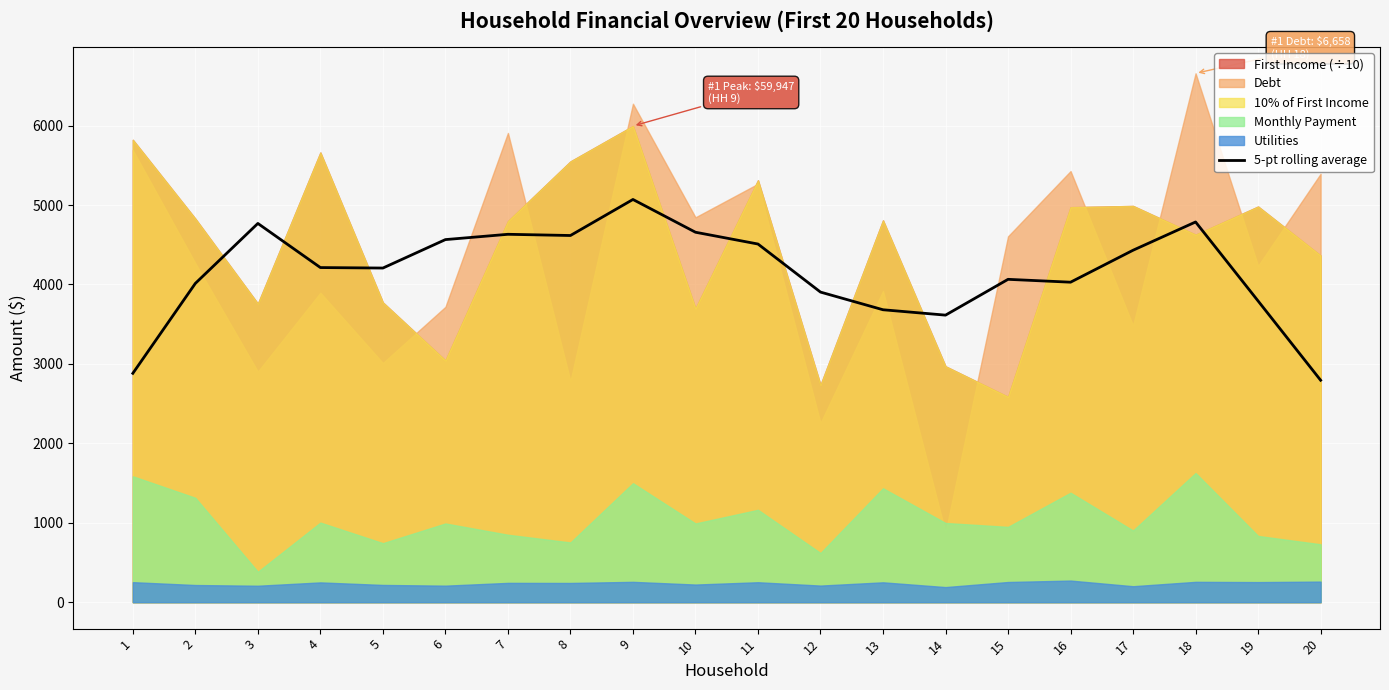

At which label does the data first exceed 4212?

3